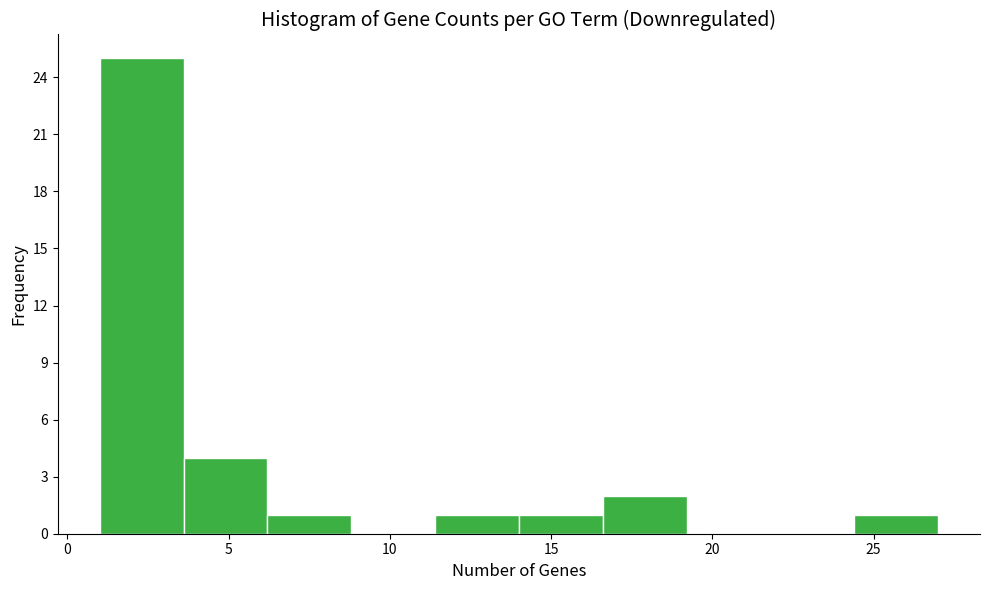

Reading left to right, transcribe this chart: for each bar, give the range it covers on the x-axis and its height. Neither the bar edges nor the heights are printed on the chart, so give them approximately, as read against the axes.

1.0 to 3.6: 25
3.6 to 6.2: 4
6.2 to 8.8: 1
8.8 to 11.4: 0
11.4 to 14.0: 1
14.0 to 16.6: 1
16.6 to 19.2: 2
19.2 to 21.8: 0
21.8 to 24.4: 0
24.4 to 27.0: 1